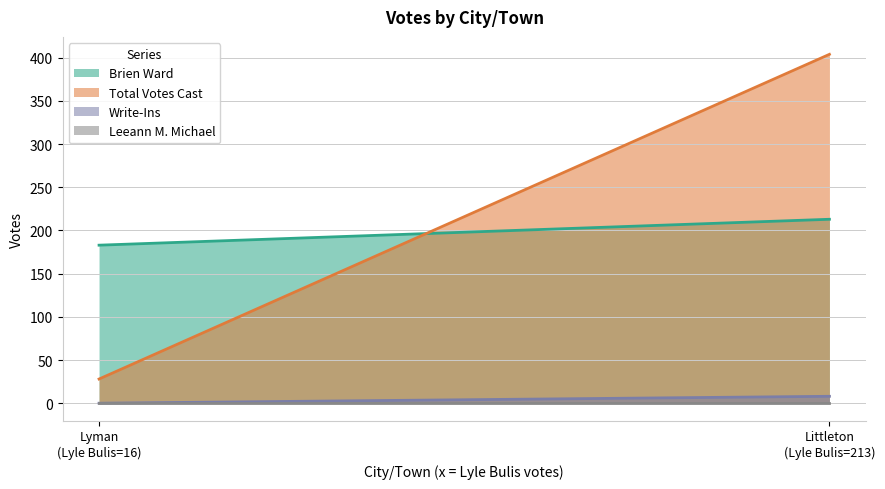

The value of Brien Ward at Littleton is 213. True or false?

True